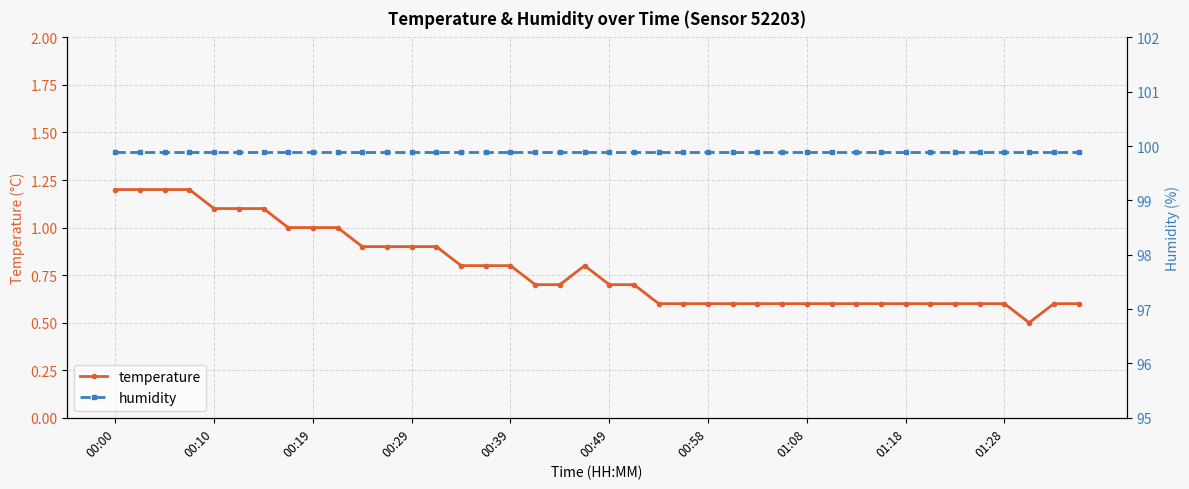

True or false: temperature and humidity intersect in this chart.

False